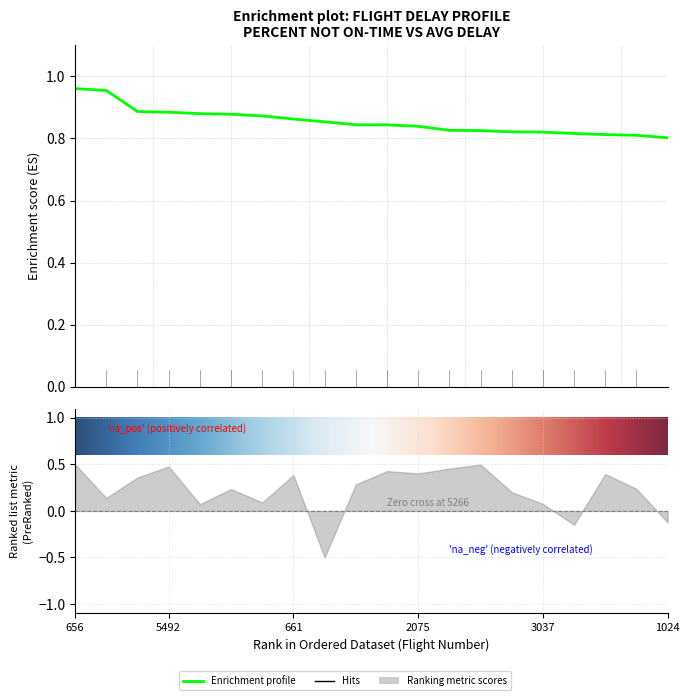

Where is the data nearest to the value 0?

1024